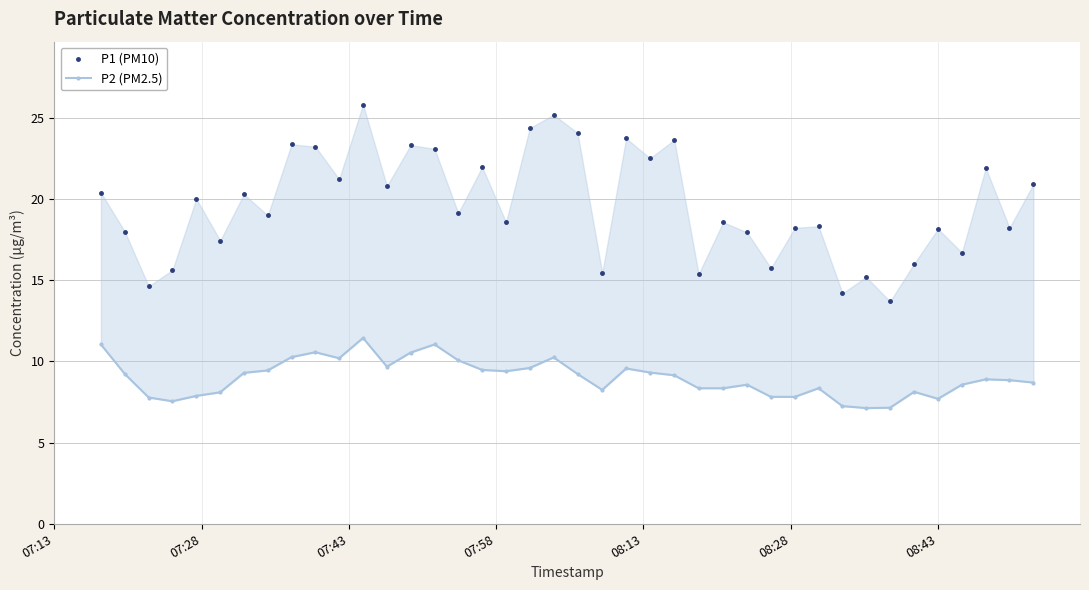

What are all the series names shown in the legend?

P1 (PM10), P2 (PM2.5)